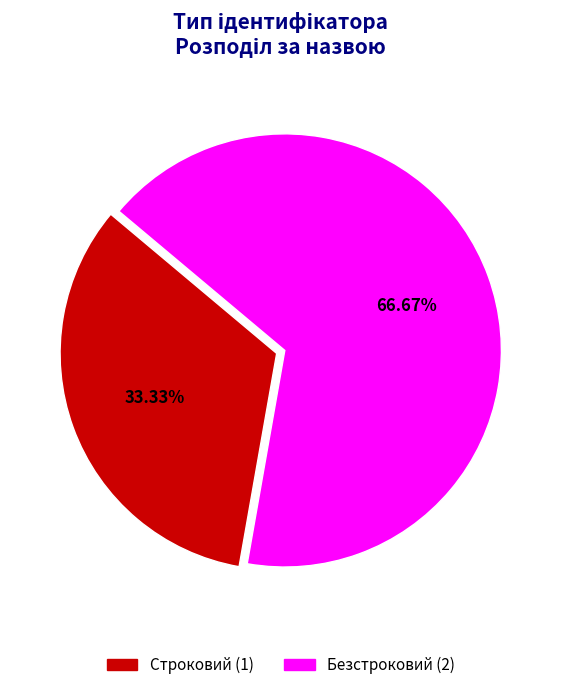

Is there a majority slice in this chart?

Yes